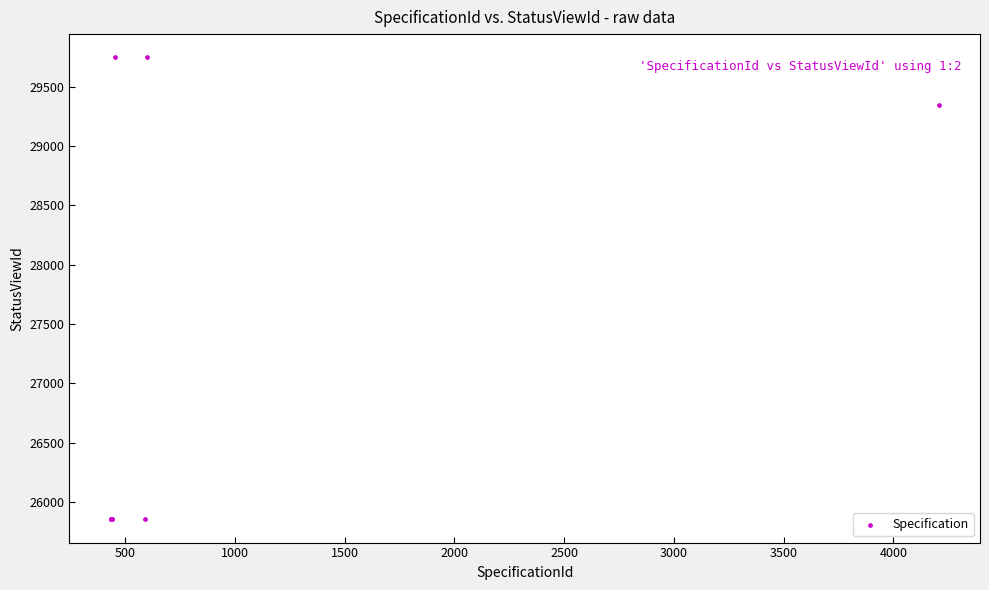

What Y value in the scatter plot is closest to 27800?

29342